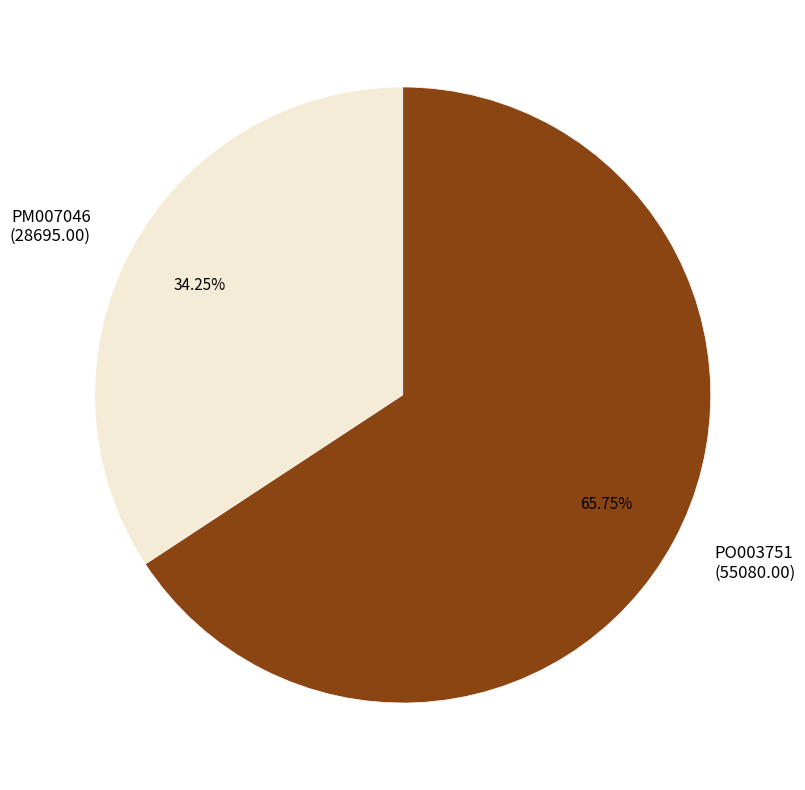

How many slices are in this pie chart?

2